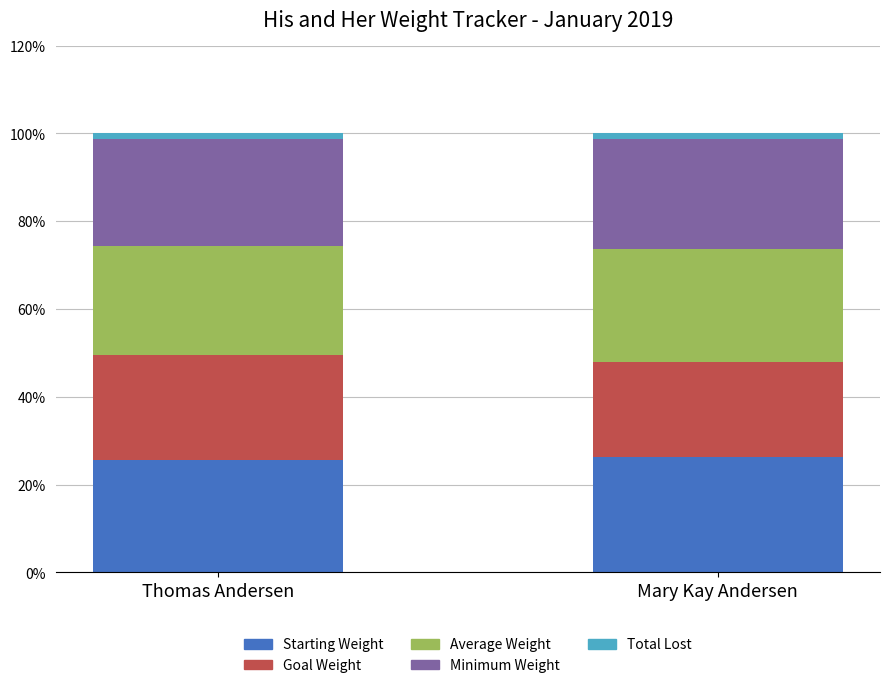

The value of Starting Weight at Mary Kay Andersen is 26.3. True or false?

True